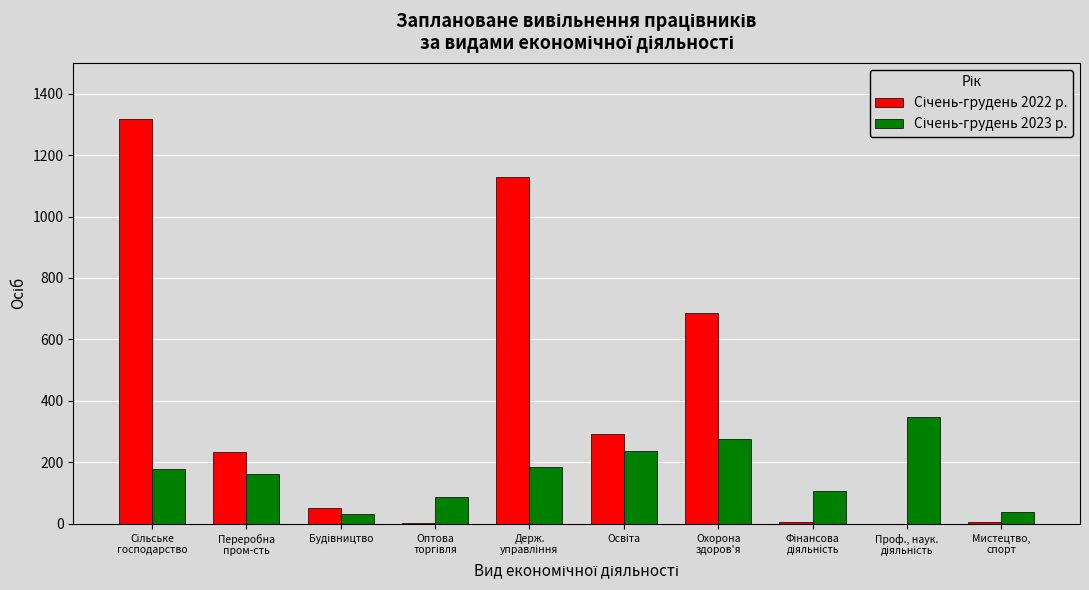

Reading left to right, transcribe all the data shown in this chart.

Січень-грудень 2022 р.: 1316	235	51	4	1128	293	685	5	0	5
Січень-грудень 2023 р.: 178	162	31	88	184	238	277	108	347	37